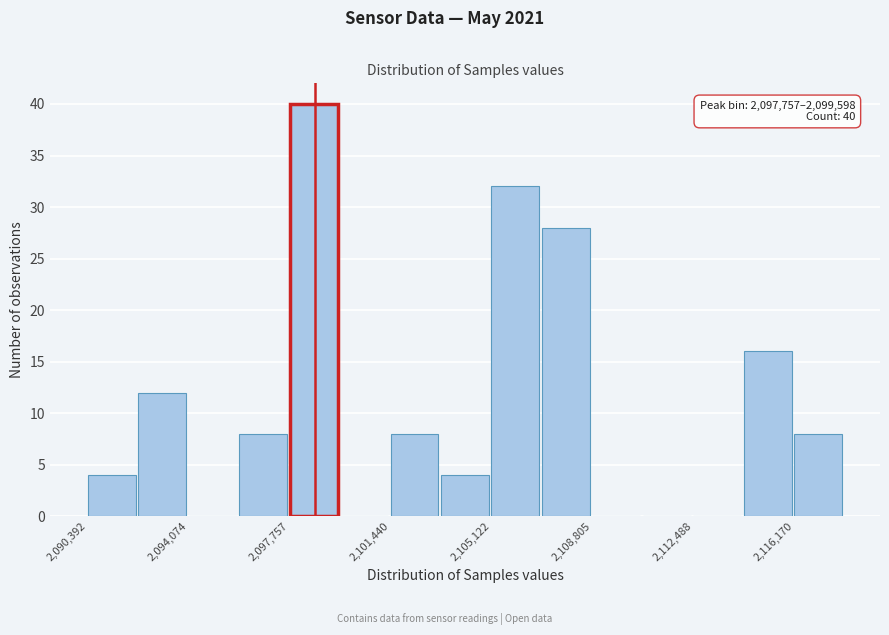

Around what value on the x-axis is the tallest bar? Give the approximate position of its centre, as read against the axis.

2098500